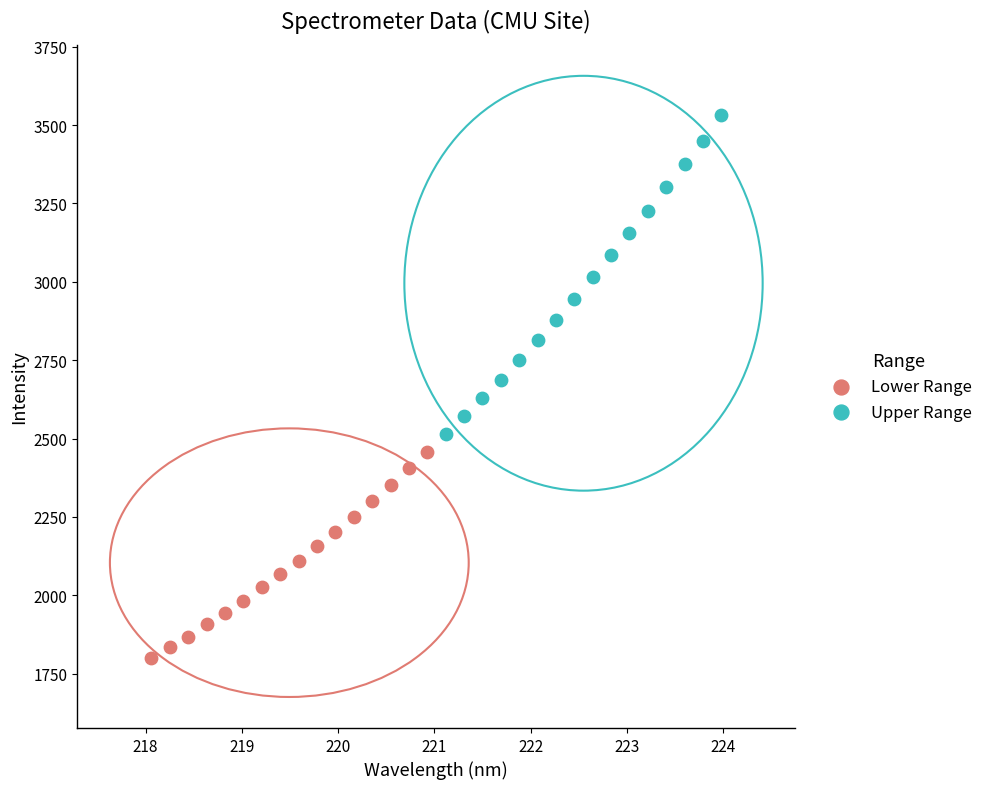

Which series reaches the maximum Y coordinate?

Upper Range